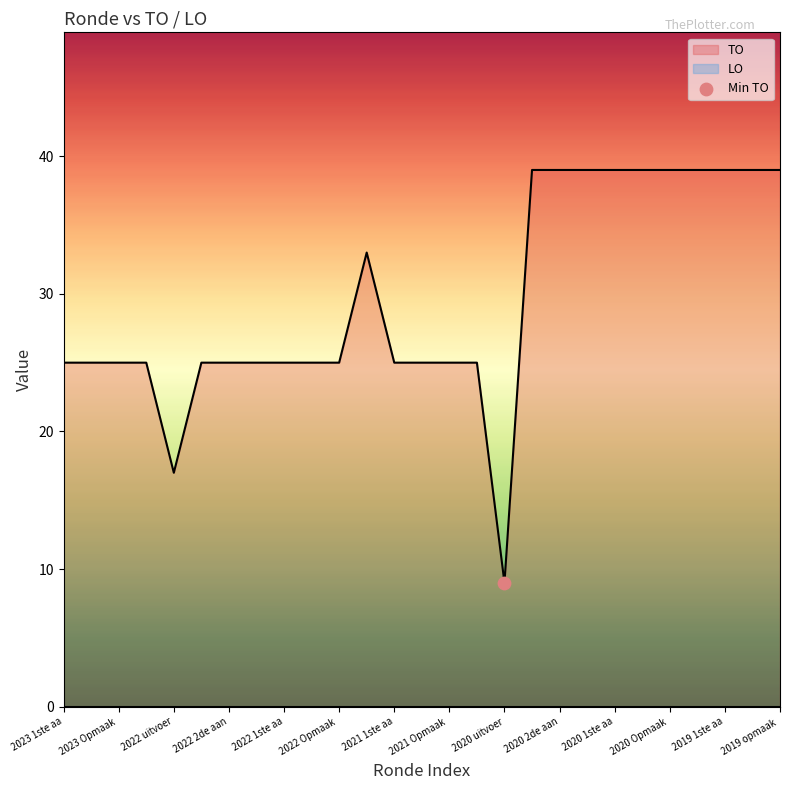

What is the change in value from 2023 1ste aanpassing ontwerp to 2020 Opmaak goedgekeurd?

+14